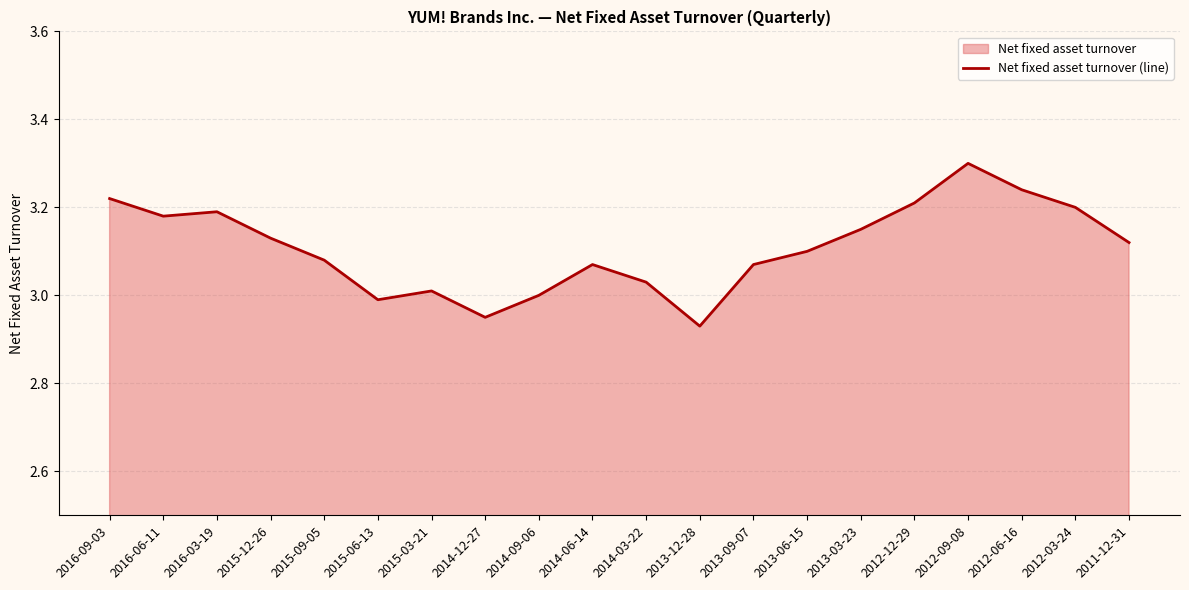

What is the sum of the values at 2012-12-29 and 2016-09-03?

6.4